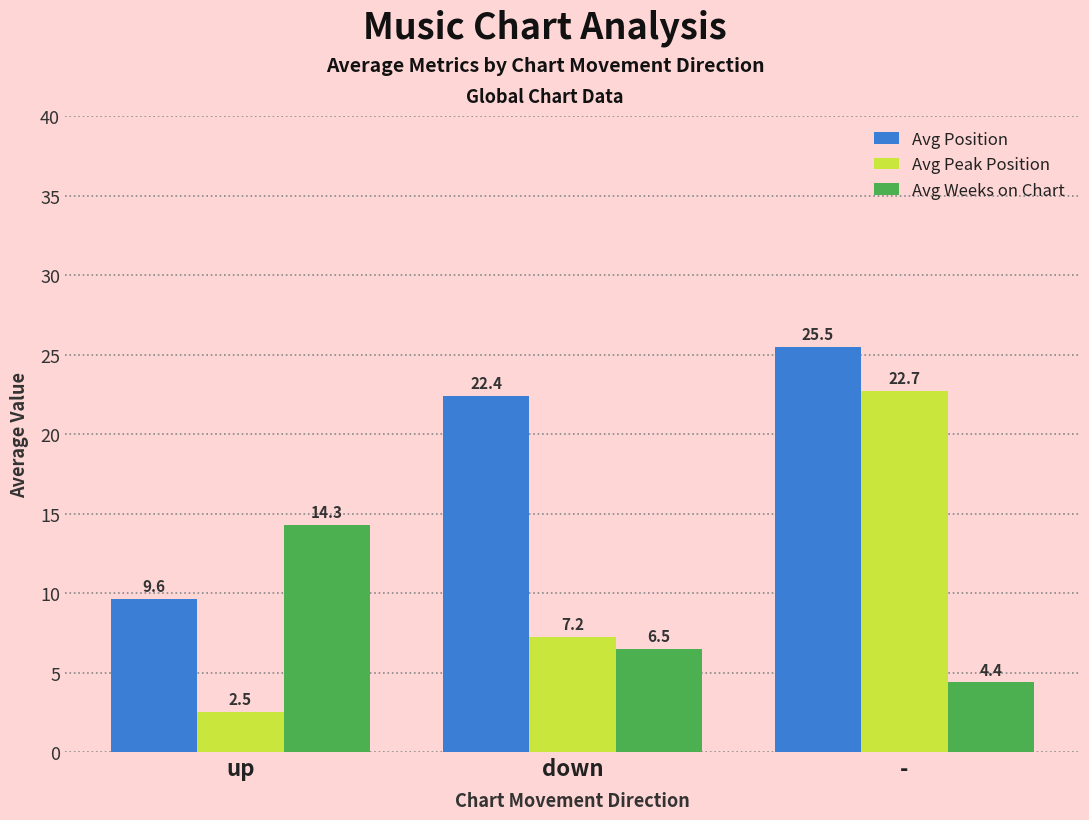

The value of Avg Weeks on Chart at - is 6.8. True or false?

False